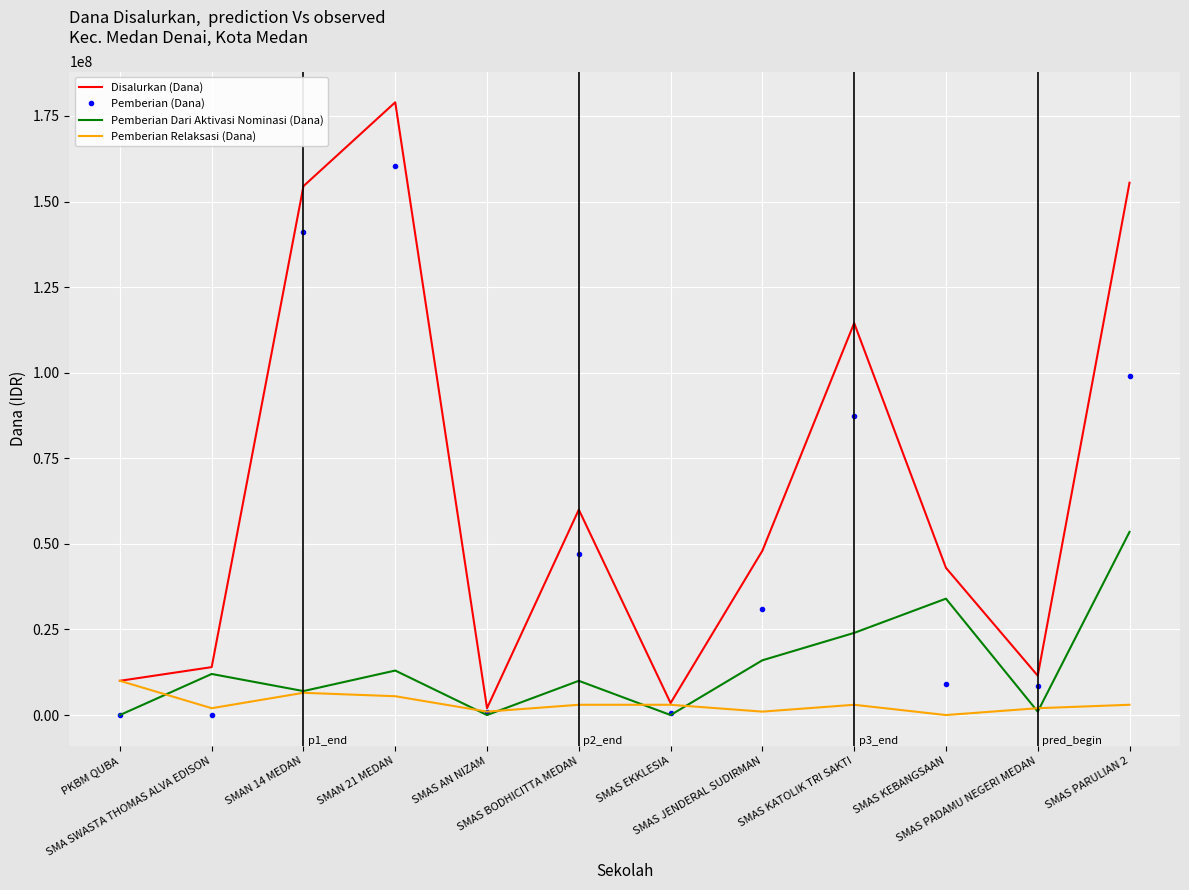

Which series has the widest spread of values?

Disalurkan (Dana)